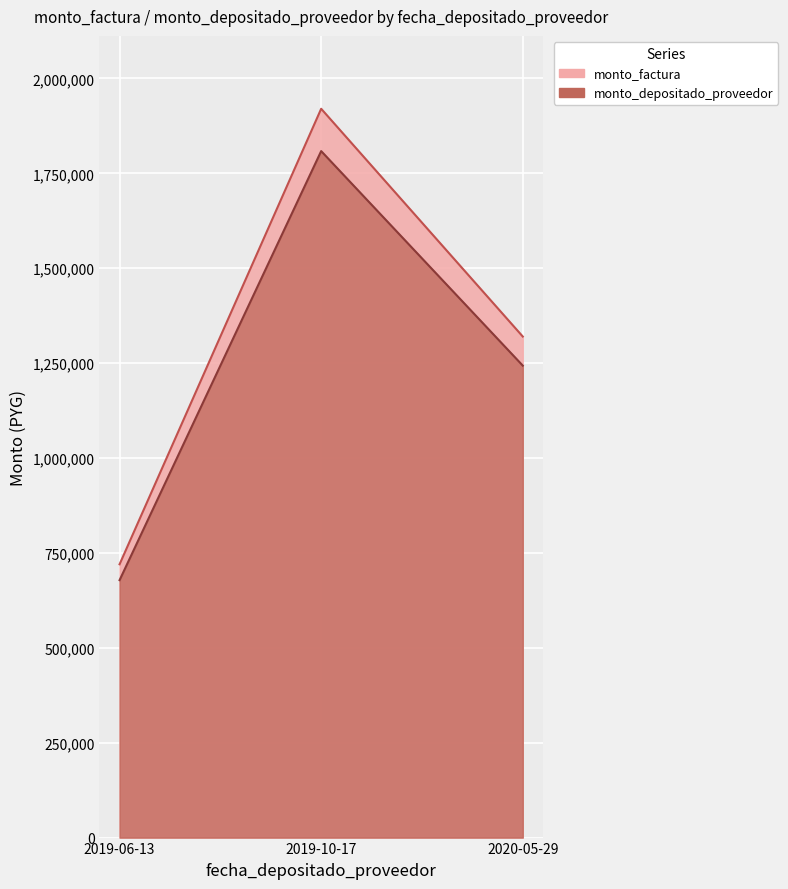

What position from the right is 2019-10-17?

2